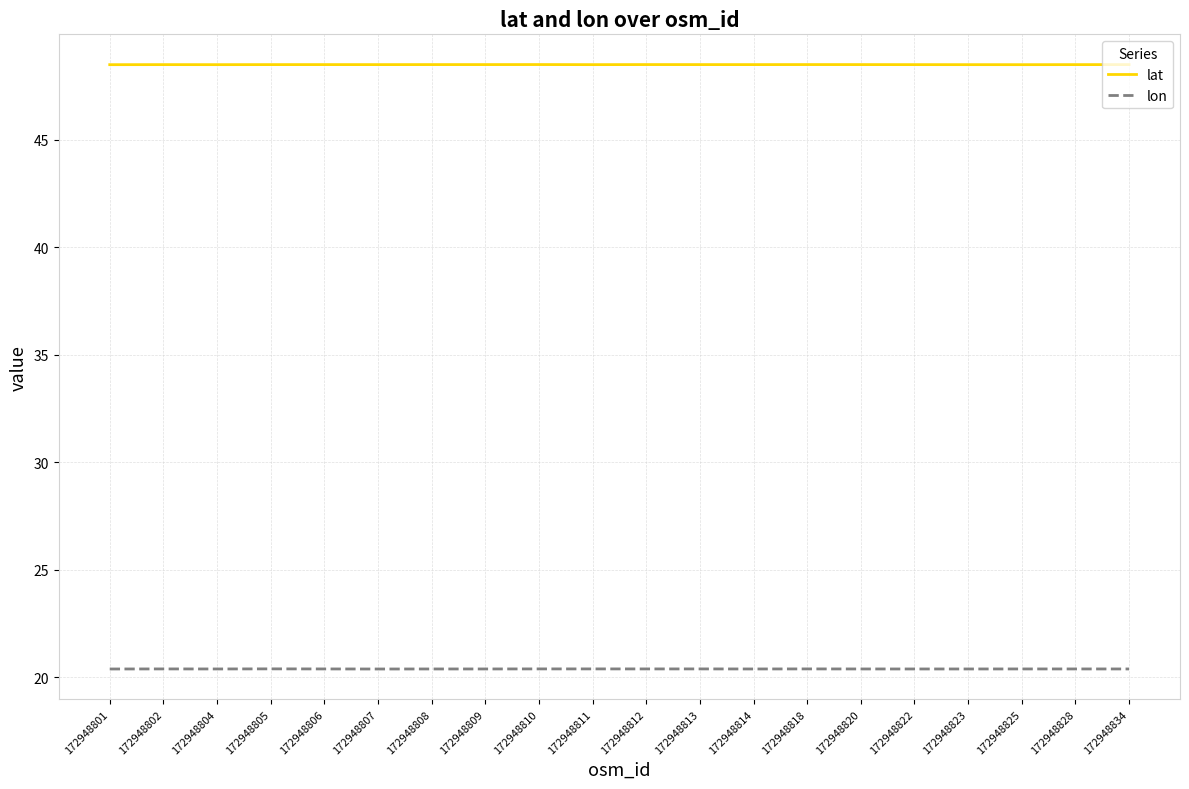

At 172948813, list the series in order from smallest to largest.

lon, lat